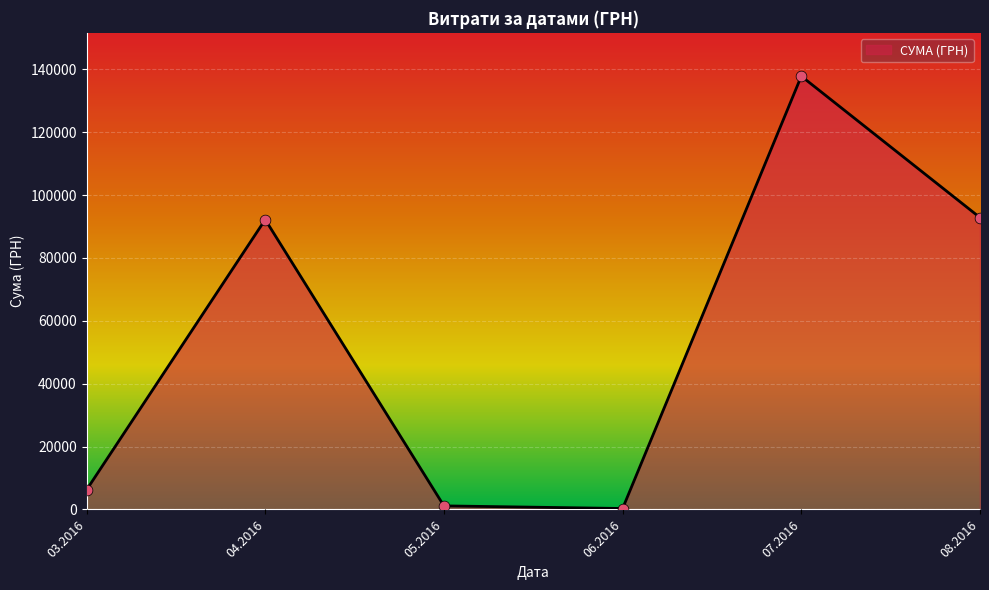

What is the greatest value displayed?

137843.0